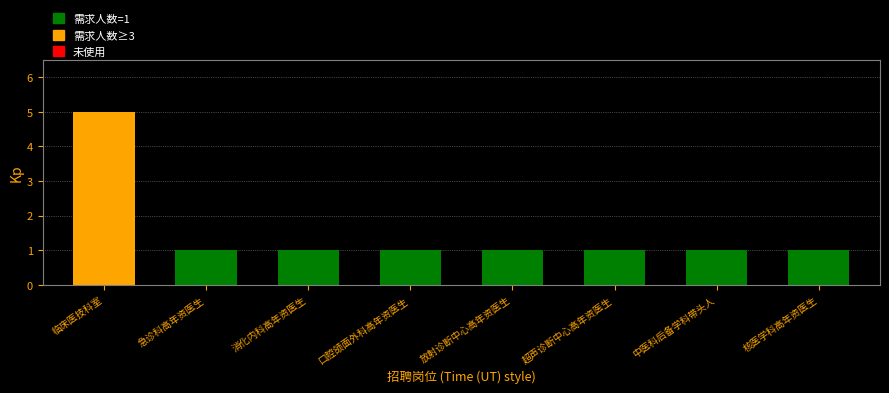

Does the chart contain stacked bars?

No